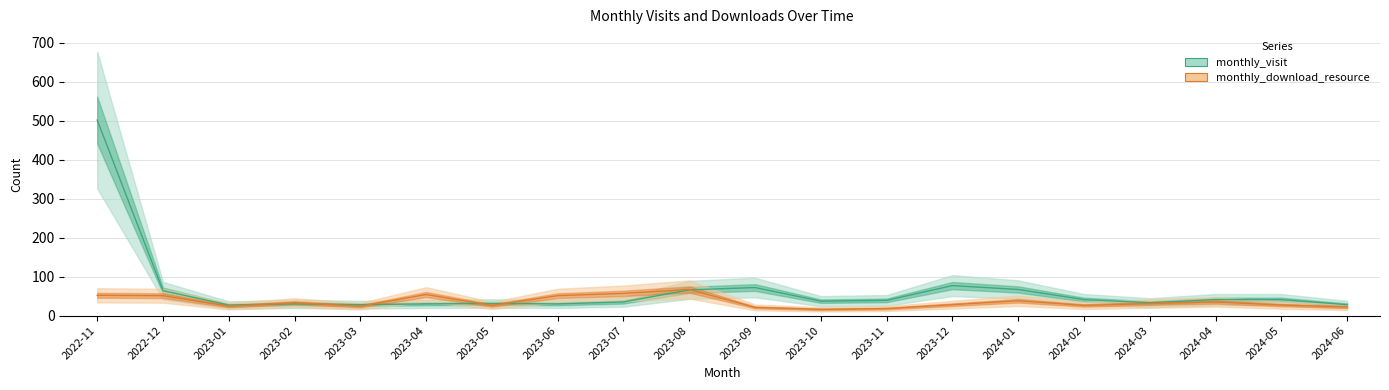

At which category is the sum across all series the highest?

2022-11